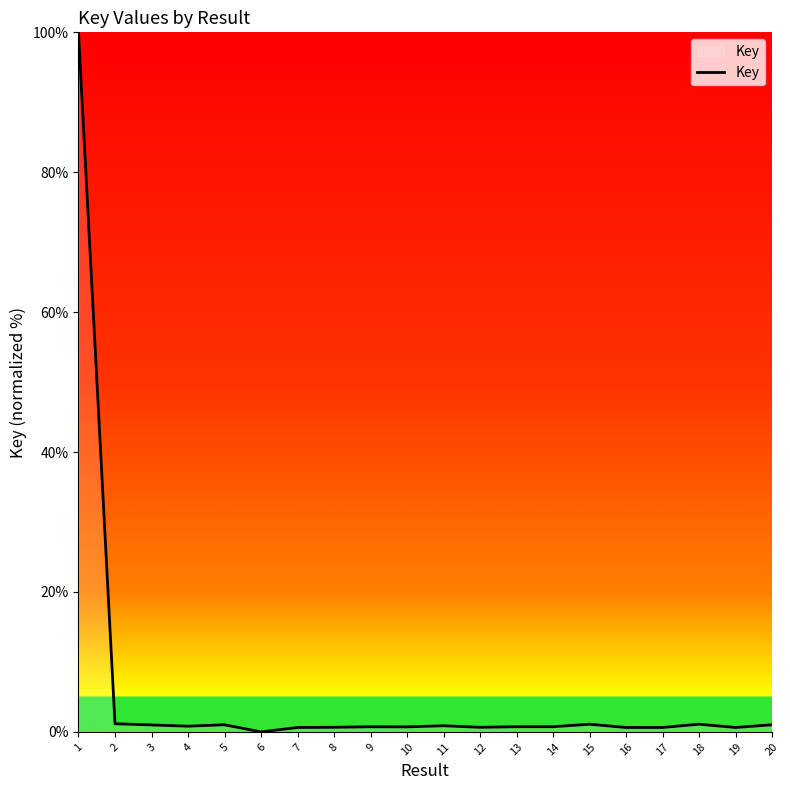

True or false: the data shows 1.0 at 20.

True